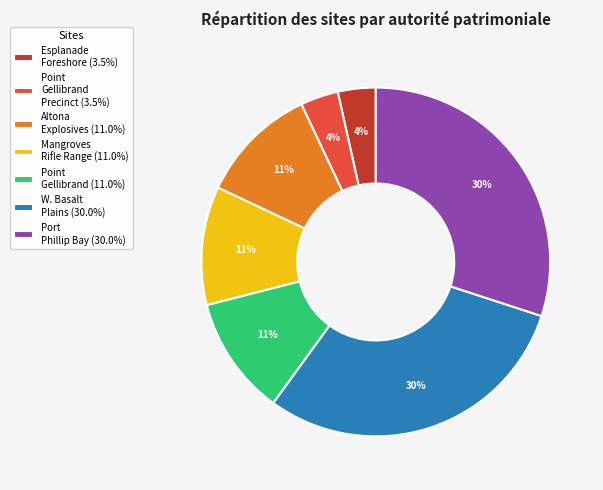

Is there any slice that represents more than half of the pie?

No